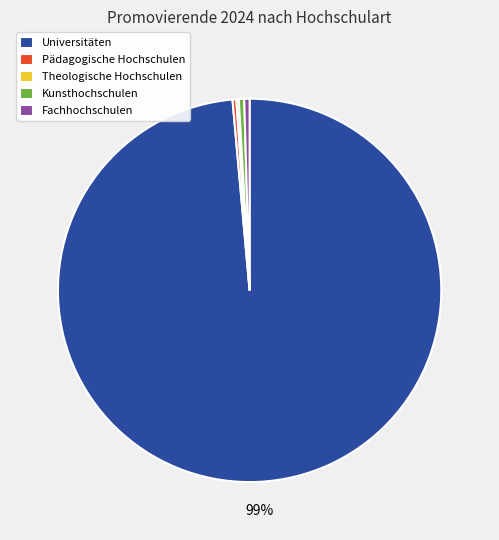

Which category has the biggest portion of the pie?

Universitäten